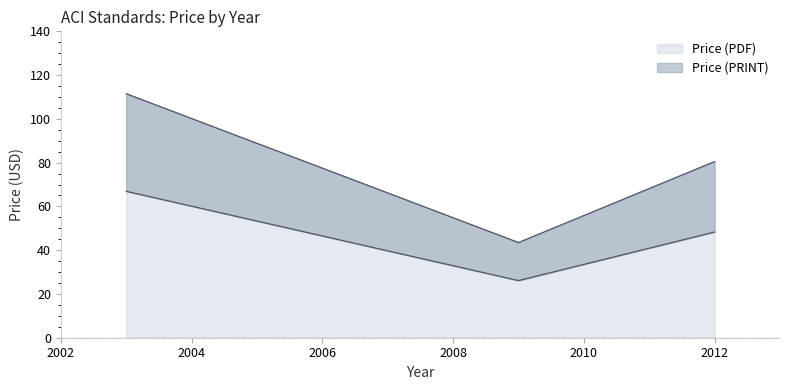

Rank the series by their maximum value, from lowest to highest.

Price (PRINT), Price (PDF)